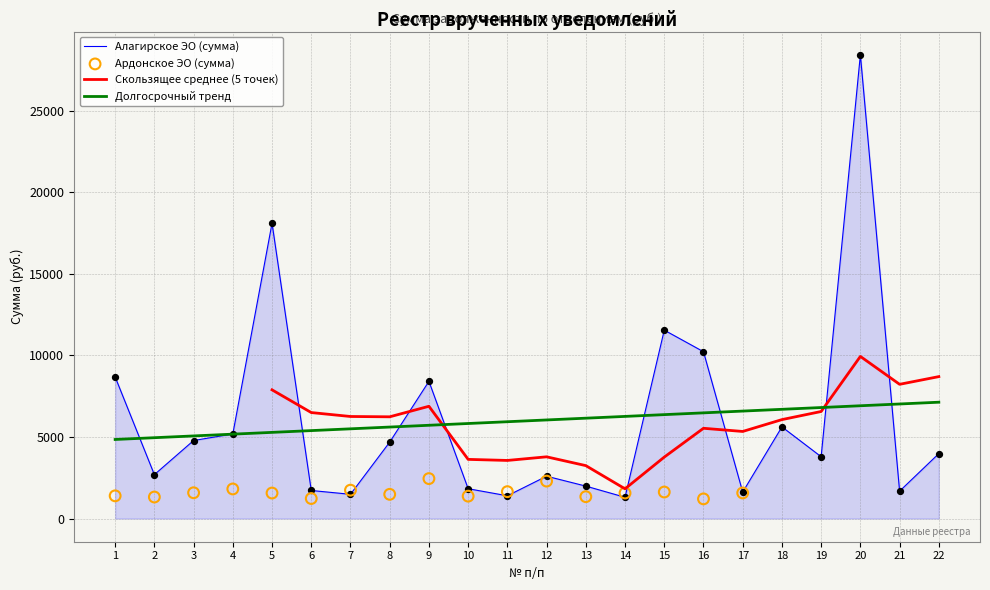

What is the change in value from 4 to 10?

-3357.6